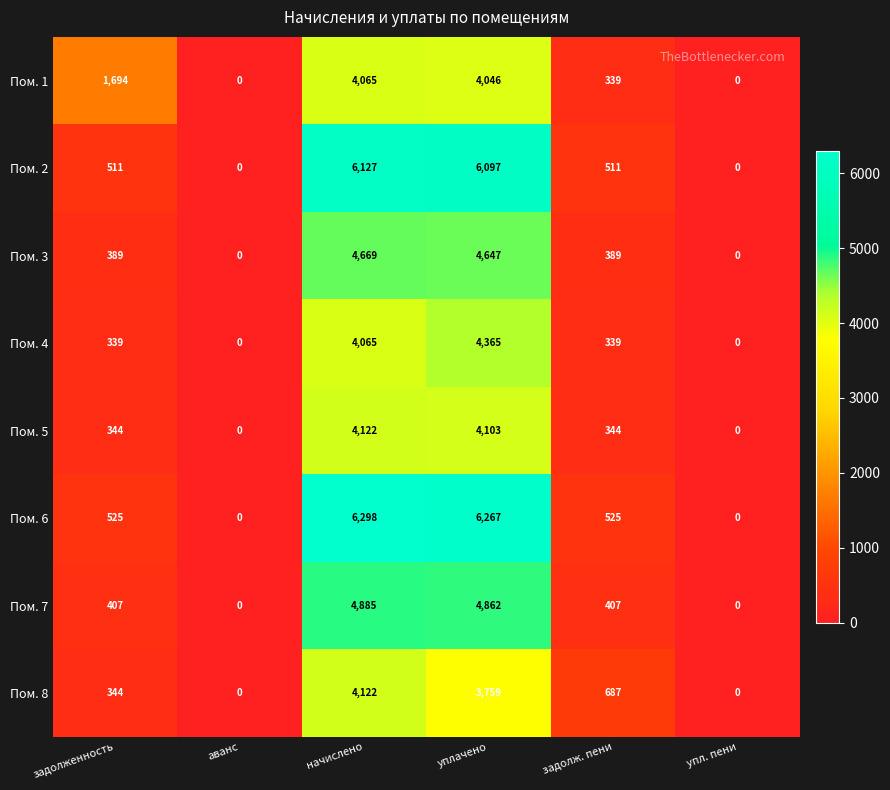

Which series has the largest range (max minus min)?

Пом. 6